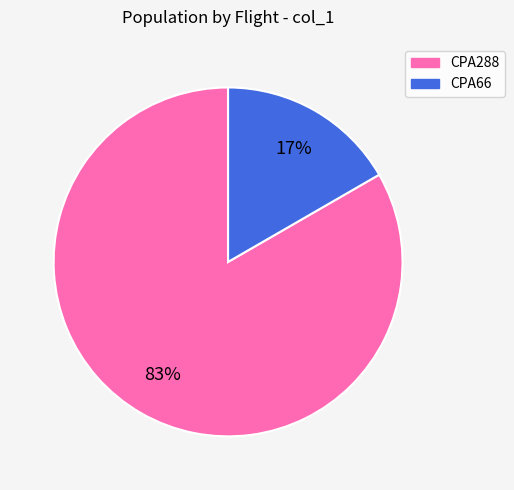

Which has a higher value, CPA66 or CPA288?

CPA288